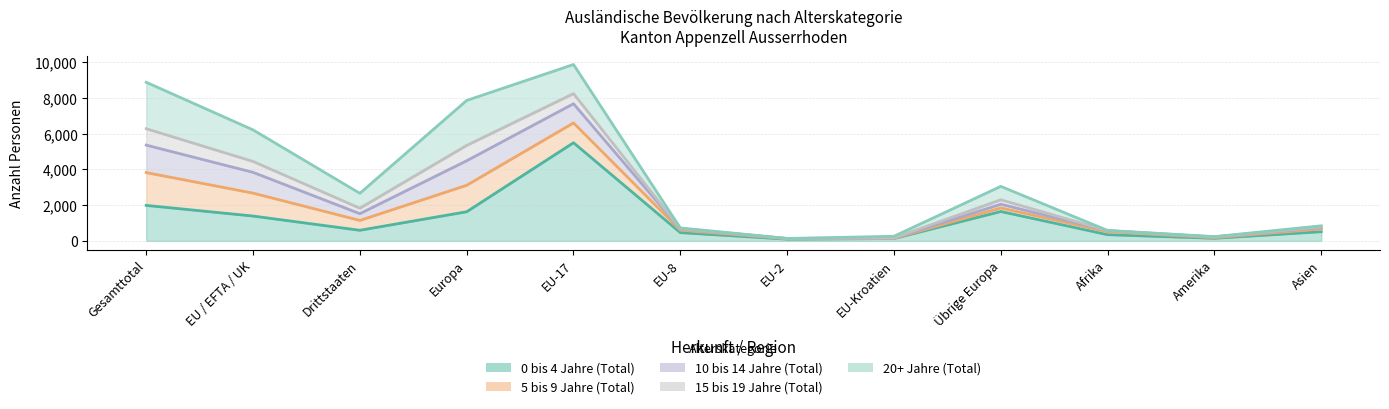

What is the total value across all series at Asien?

844